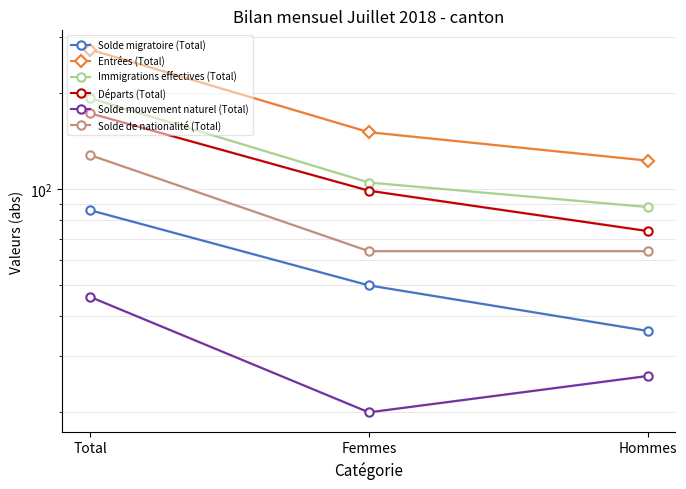

Reading left to right, list all the values displayed in this chart.

Solde migratoire (Total): Total=86	Femmes=50	Hommes=36
Entrées (Total): Total=274	Femmes=151	Hommes=123
Immigrations effectives (Total): Total=193	Femmes=105	Hommes=88
Départs (Total): Total=173	Femmes=99	Hommes=74
Solde mouvement naturel (Total): Total=46	Femmes=20	Hommes=26
Solde de nationalité (Total): Total=128	Femmes=64	Hommes=64